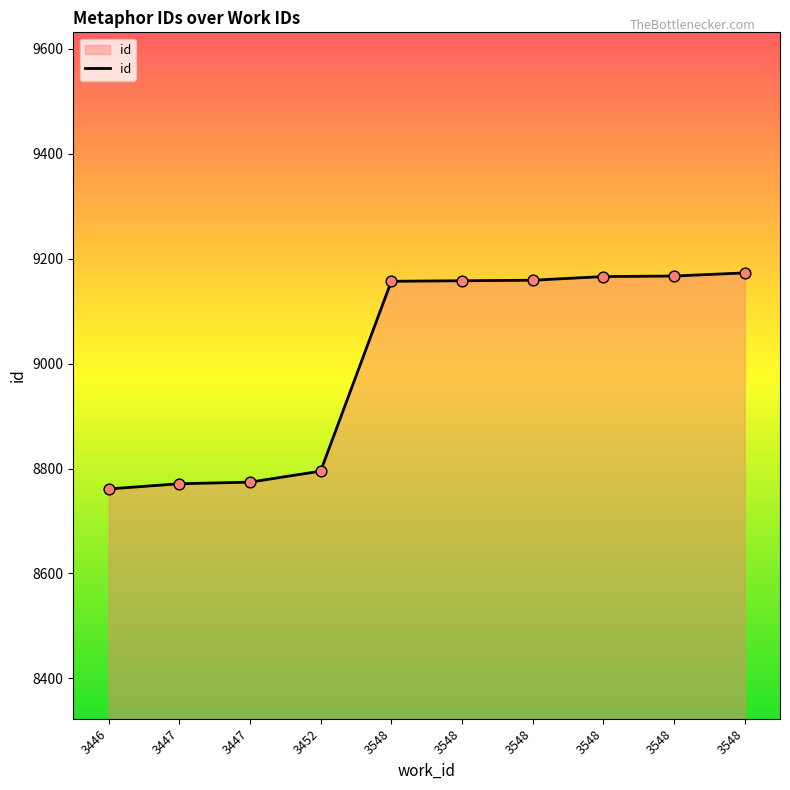

Which has a higher value, 3548 or 3548?

3548